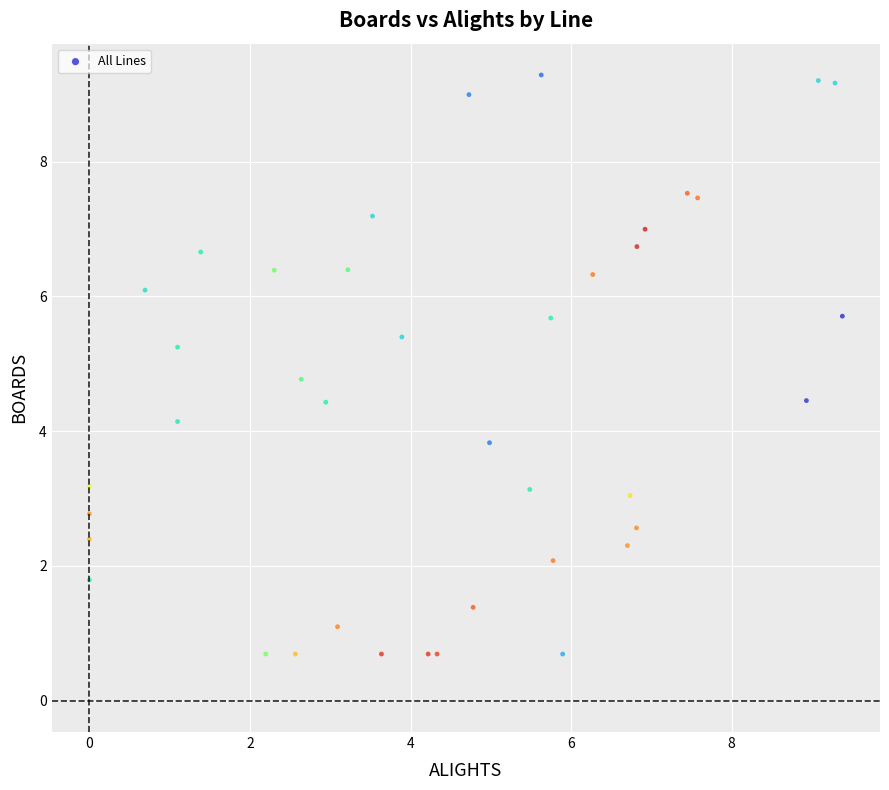

What is the range of X values (max minus min)?

9.4